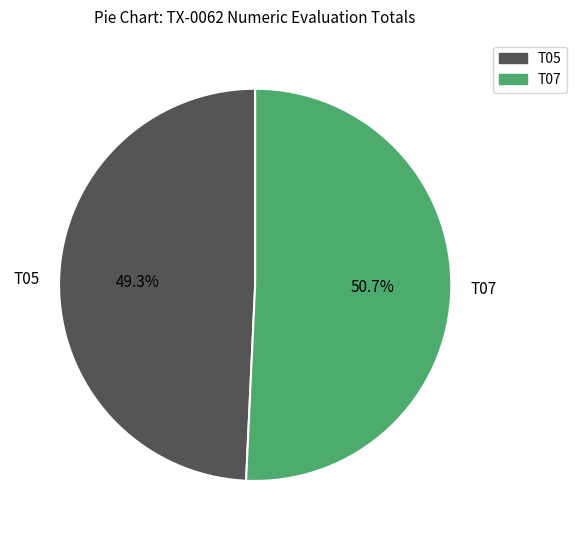

What is the majority slice?

T07